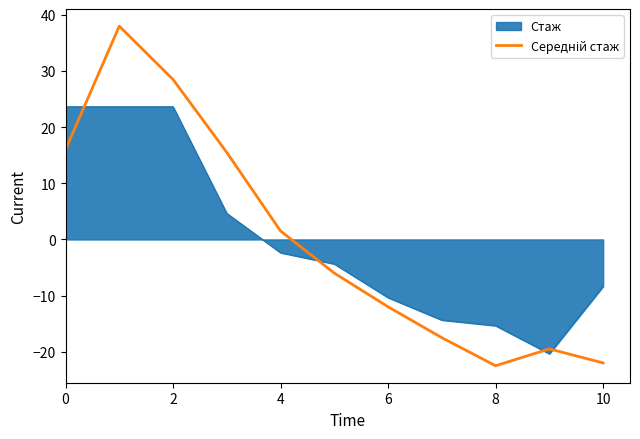

How many lines are shown in the chart?

2